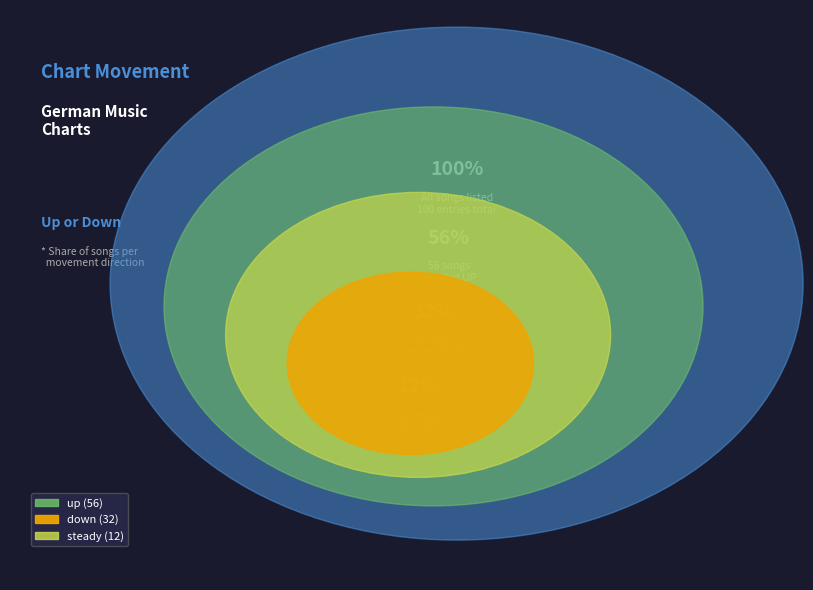

To the nearest percent, what is the average slice percentage?

33%